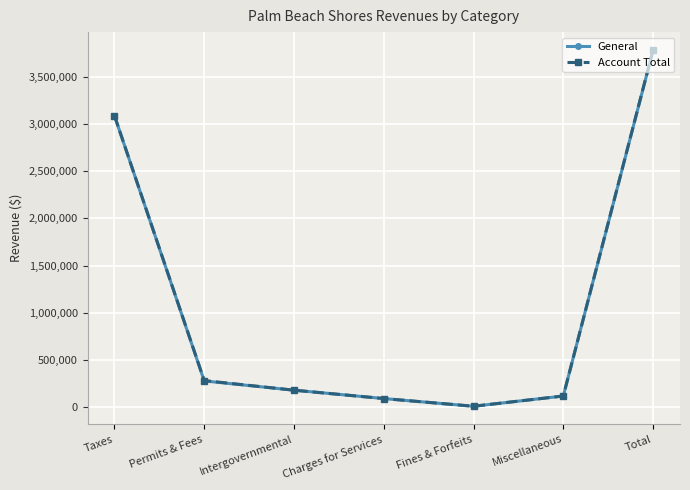

Where is Account Total nearest to the value 1896898?

Taxes